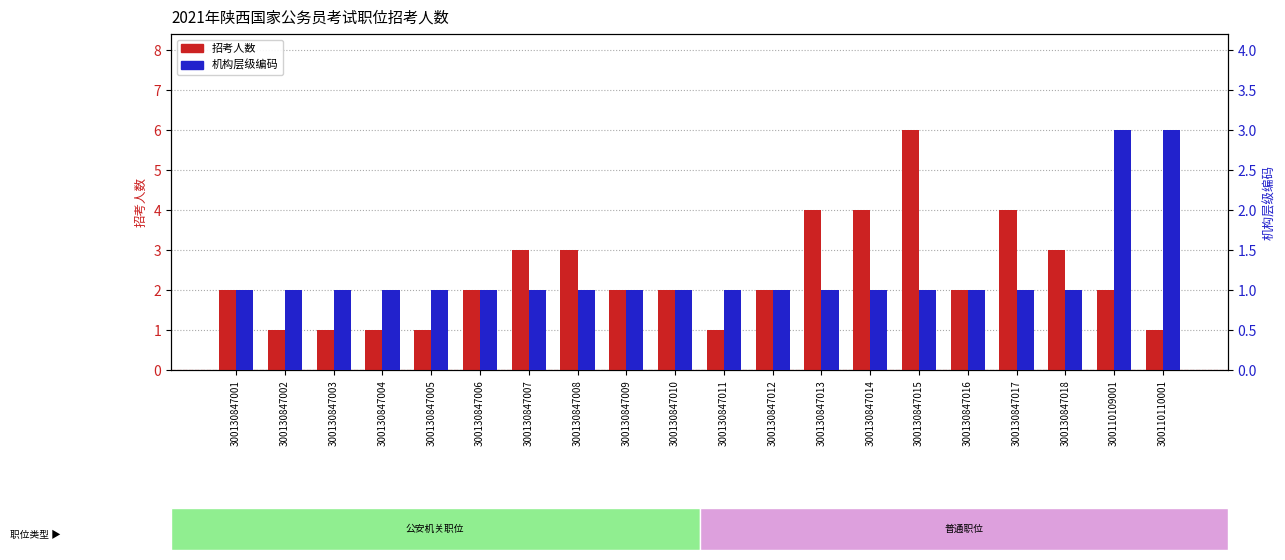

What is the difference between the 招考人数 values at 300130847018 and 300130847013?

1